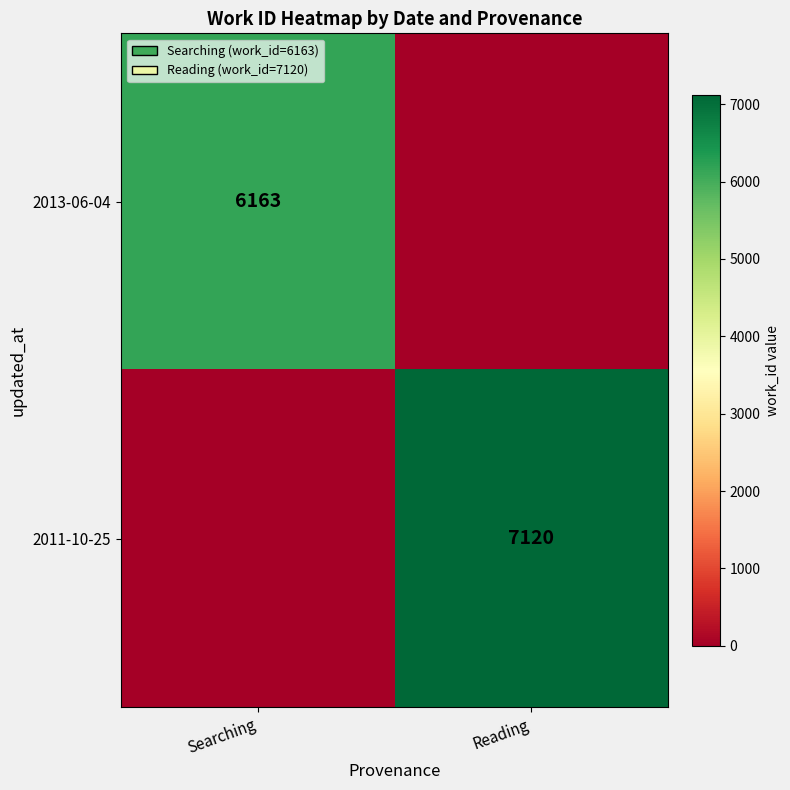

Which label corresponds to the largest value in the chart?

Reading